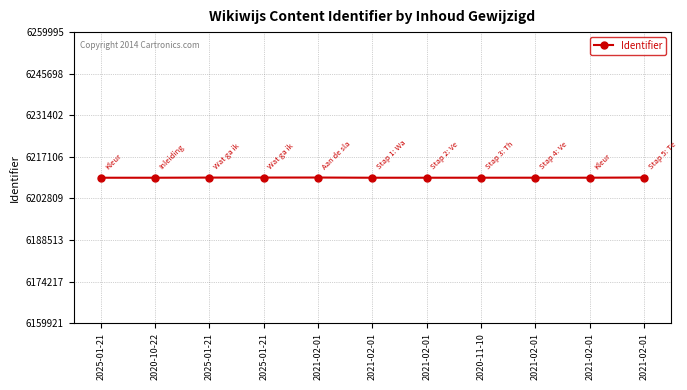

Rank the categories by value from lowest to highest.

2025-01-21, 2020-10-22, 2021-02-01, 2021-02-01, 2020-11-10, 2021-02-01, 2021-02-01, 2025-01-21, 2025-01-21, 2021-02-01, 2021-02-01